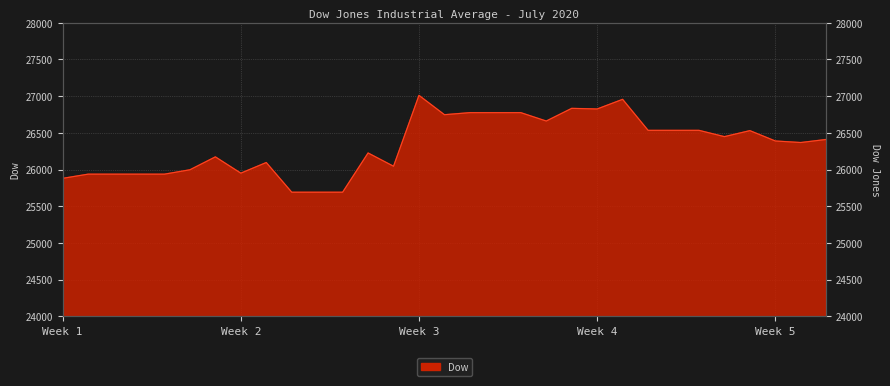

Where is the data nearest to the value 26350?

2020-07-30